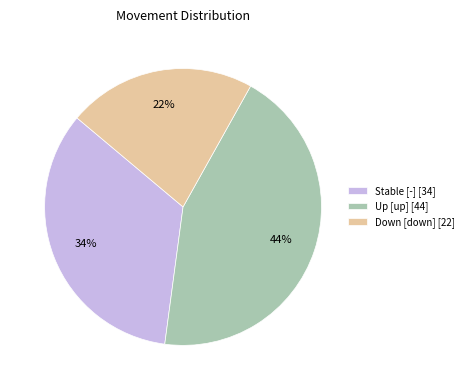

How many segments does this pie chart have?

3